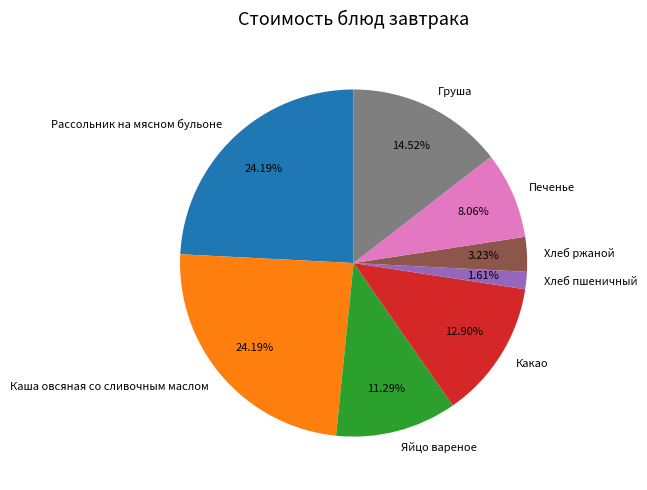

Is it true that Груша is 15% of the pie?

True